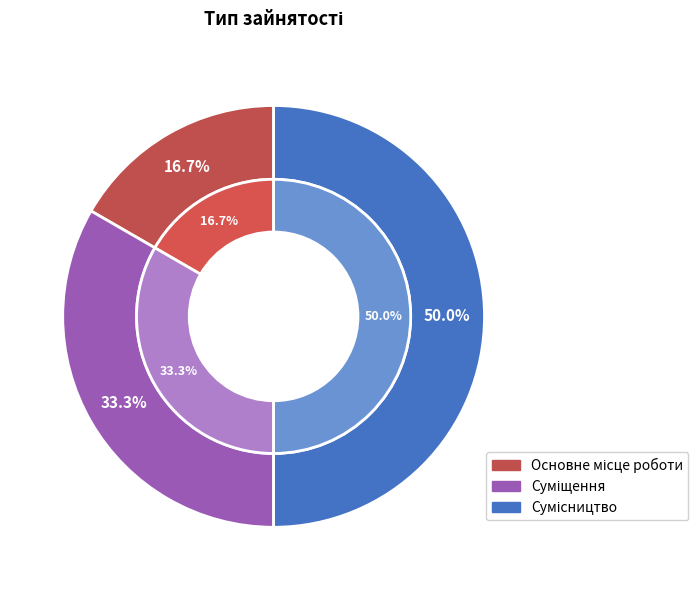

Is there a majority slice in this chart?

No